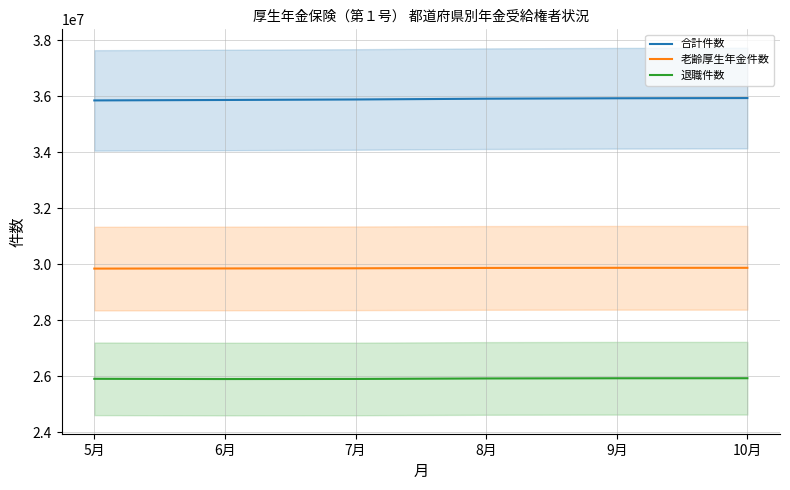

What is the difference between the second highest and minimum values in the 退職件数 series?

27689